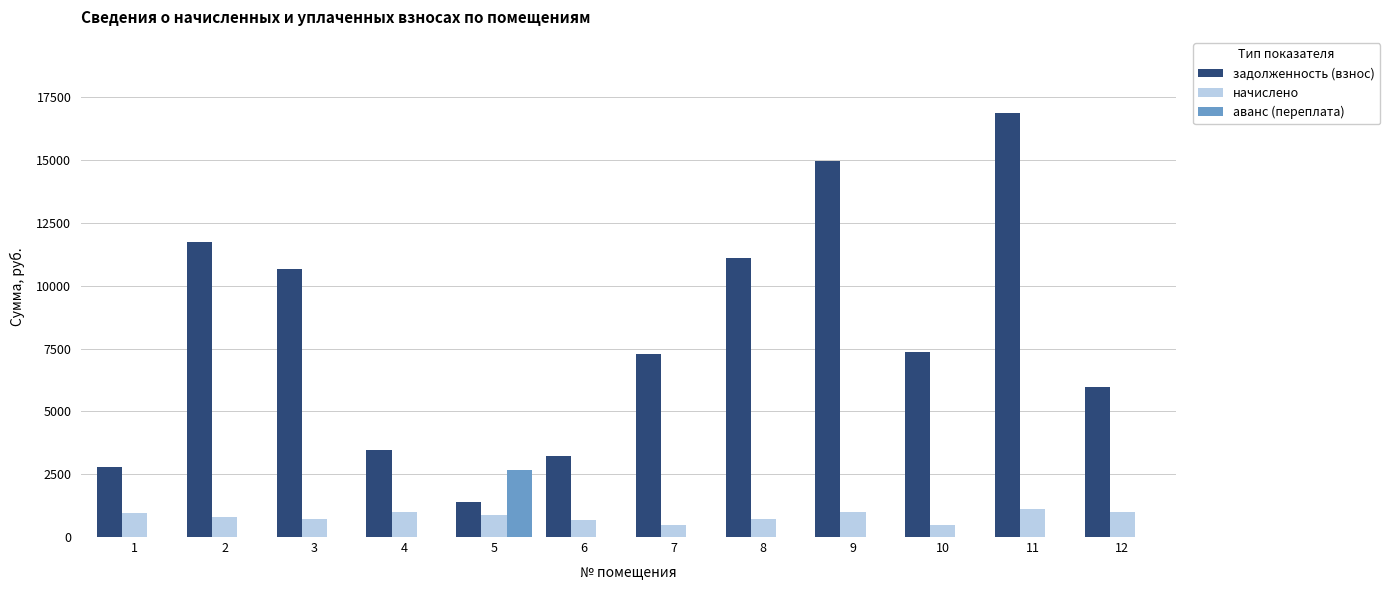

At which category is the sum across all series the highest?

11